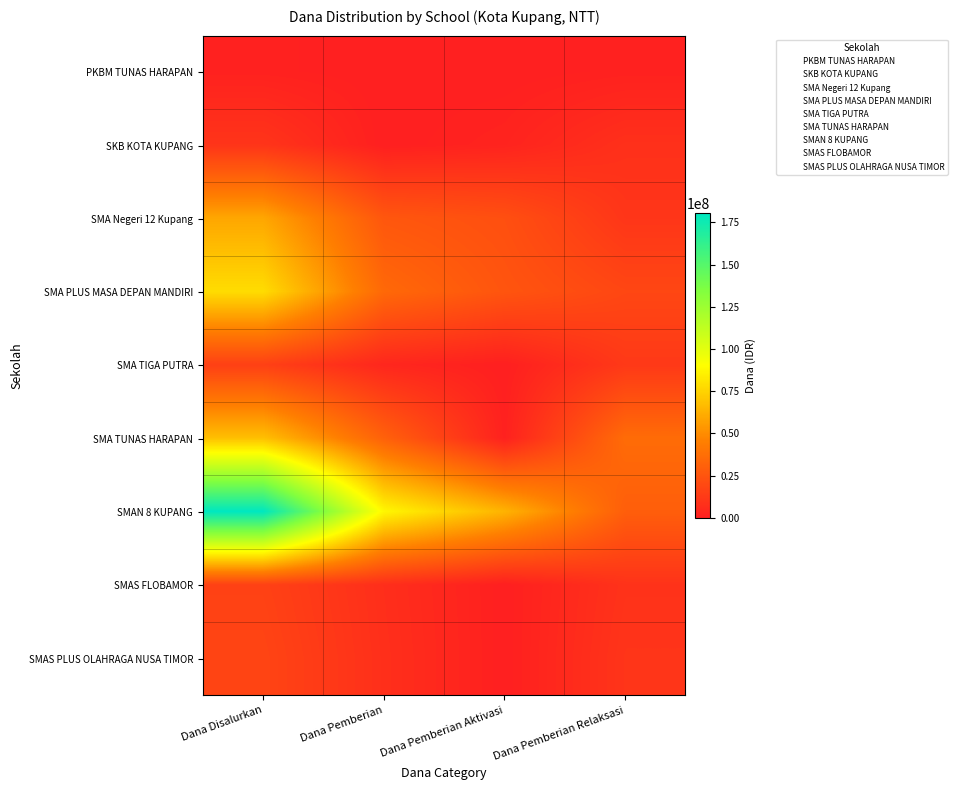

At Dana Pemberian, list the series in order from smallest to largest.

PKBM TUNAS HARAPAN, SKB KOTA KUPANG, SMA TIGA PUTRA, SMAS FLOBAMOR, SMAS PLUS OLAHRAGA NUSA TIMOR, SMA Negeri 12 Kupang, SMA TUNAS HARAPAN, SMA PLUS MASA DEPAN MANDIRI, SMAN 8 KUPANG